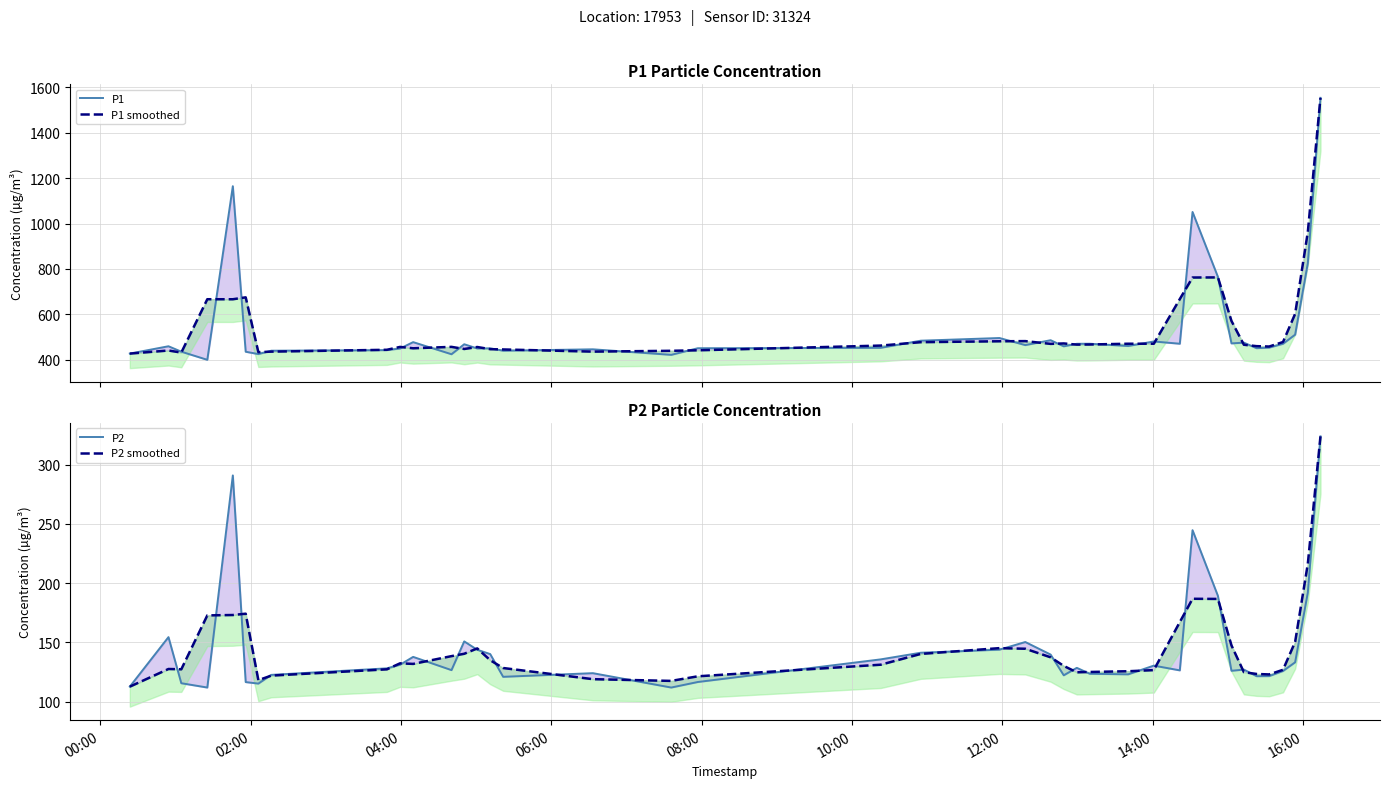

Does the chart have visible grid lines?

Yes